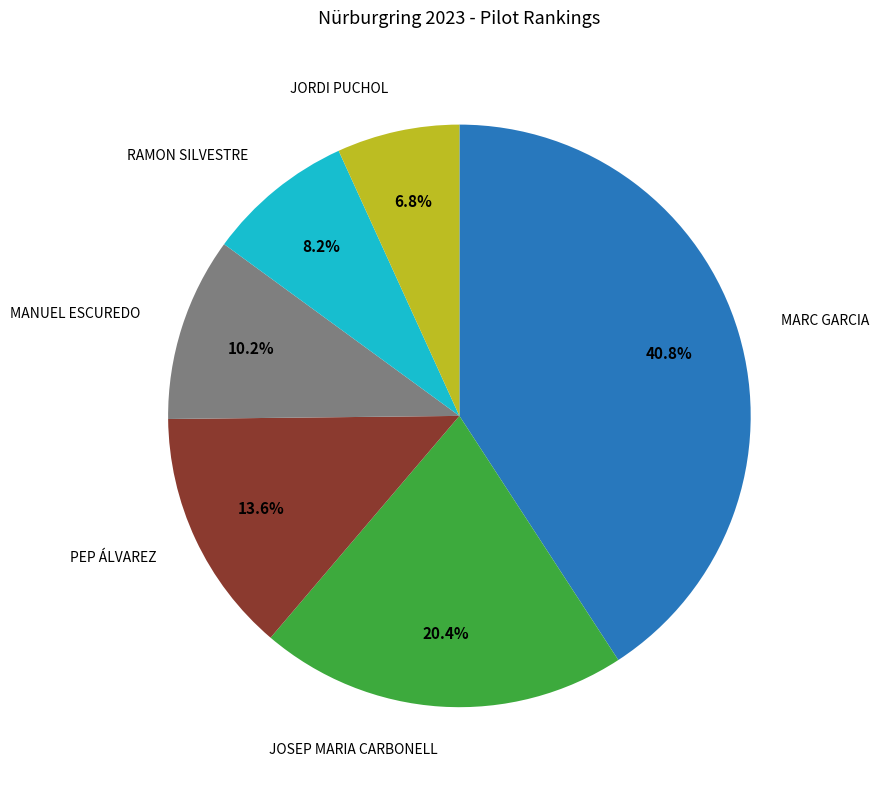

Does any single category account for the majority?

No